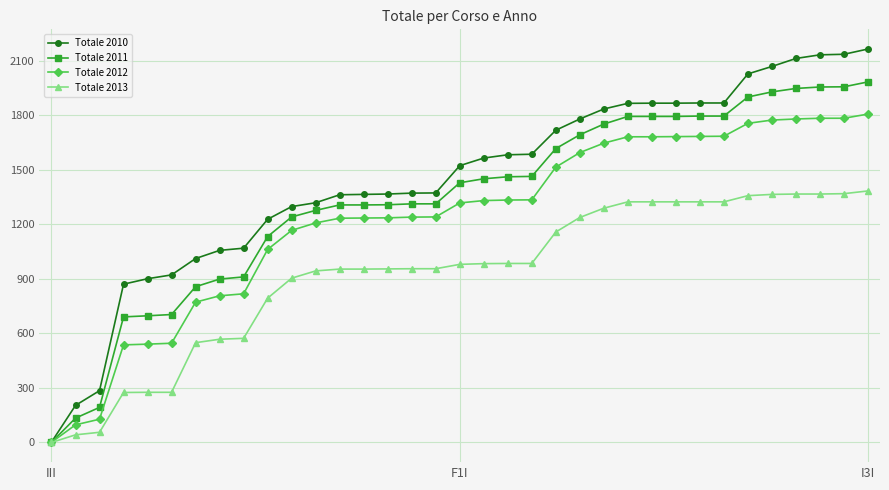

List the series in order of their peak value, highest first.

Totale 2010, Totale 2011, Totale 2012, Totale 2013